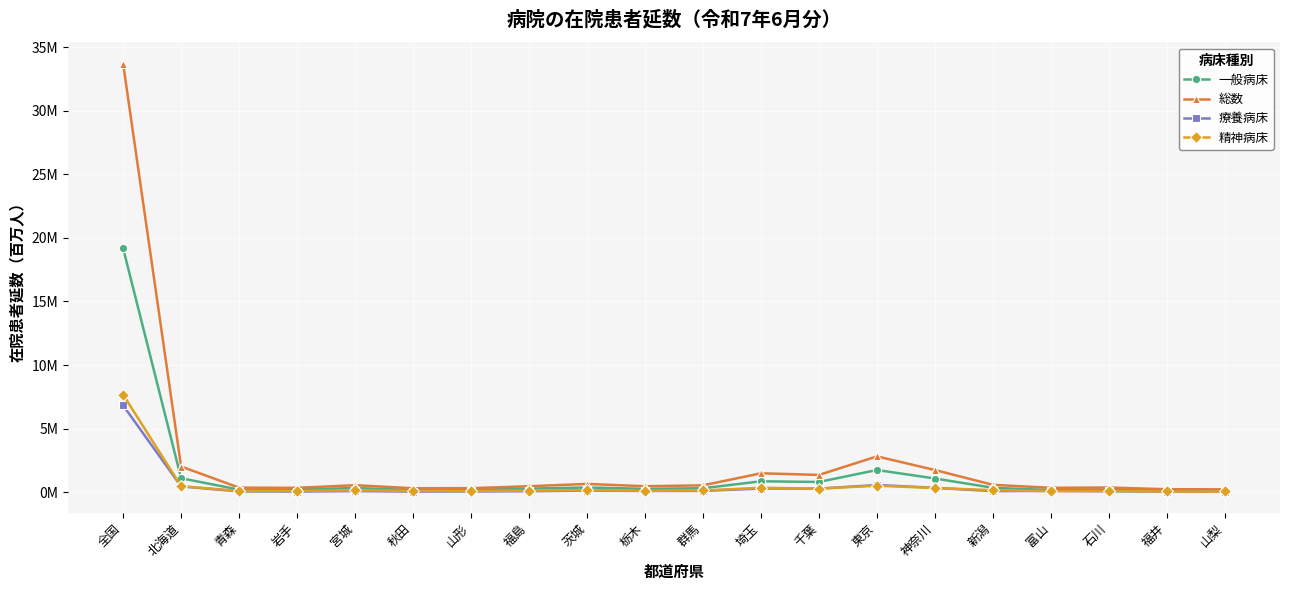

At how many categories does at least one series exceed 19?

1